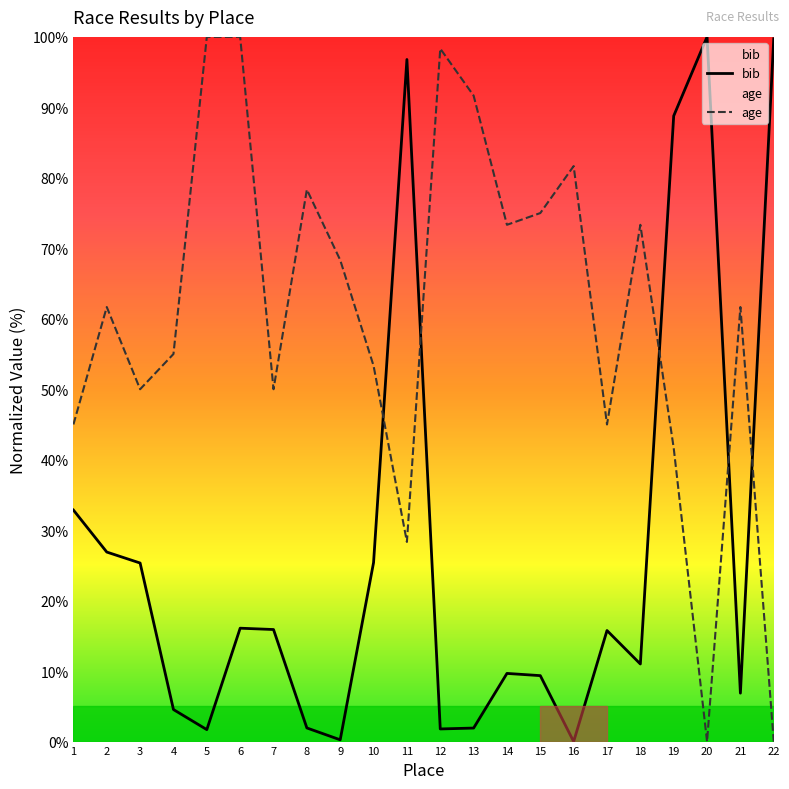

What is the difference between the second highest and second lowest values in the bib series?

99.5